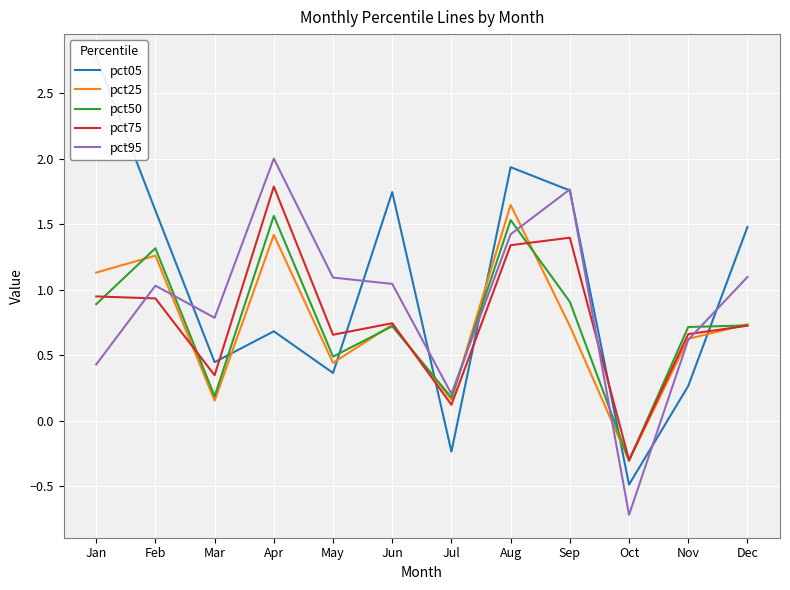

How many lines are shown in the chart?

5